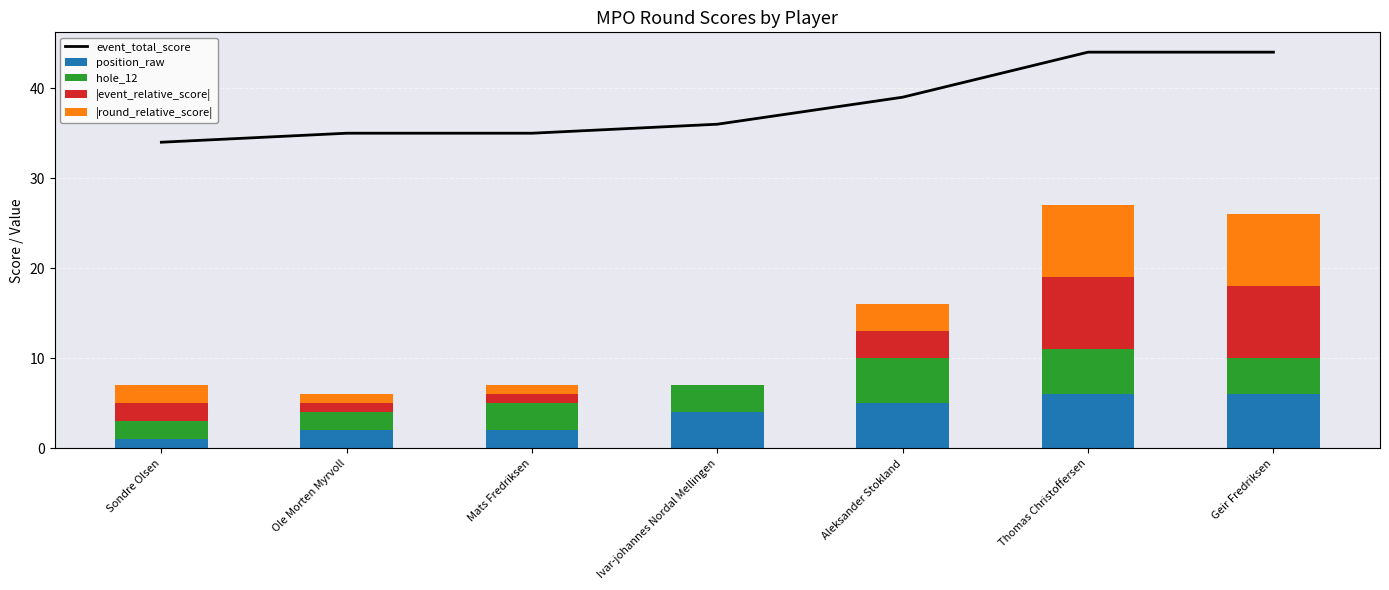

What is the maximum value for position_raw?

6